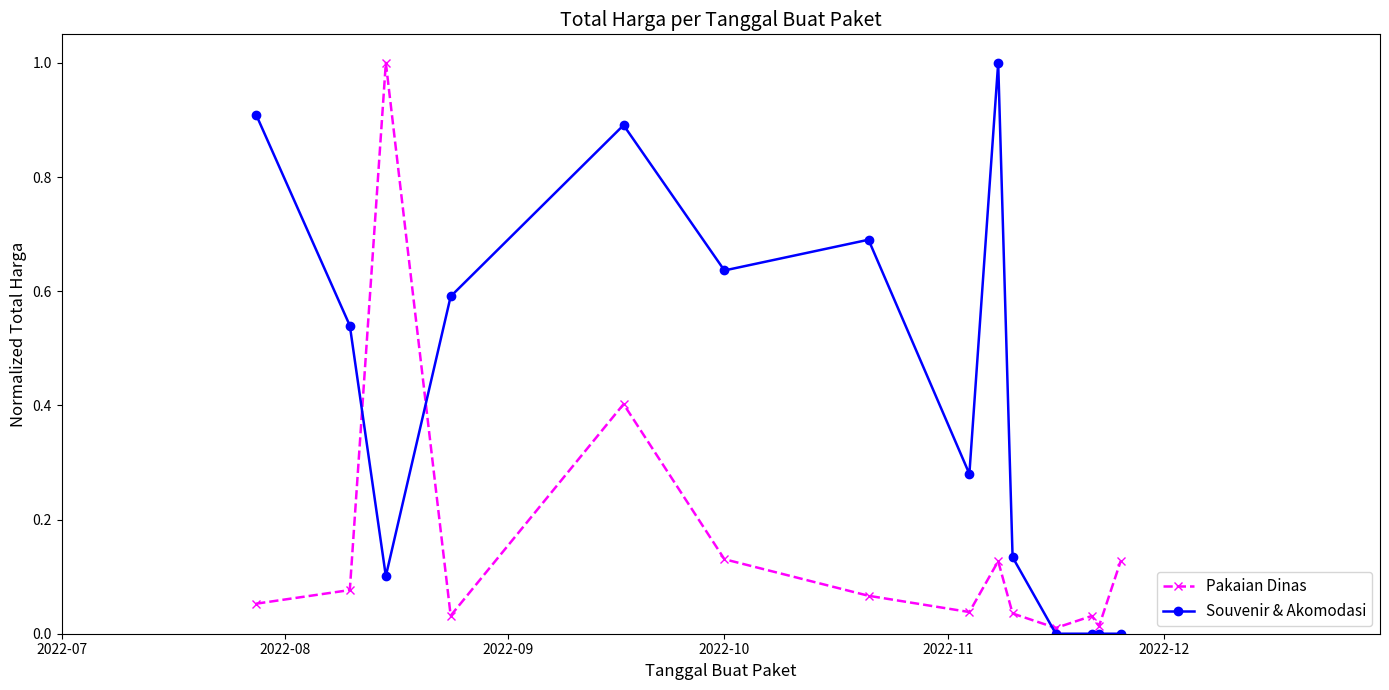

In Pakaian Dinas, how many points are lower than both neighbors (excluding endpoints)?

4